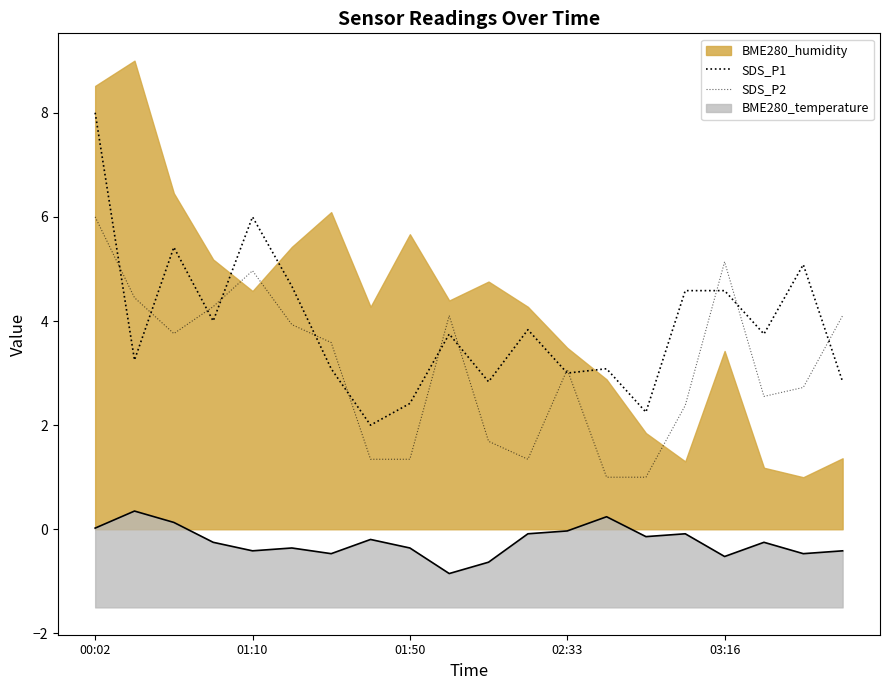

What is the approximate value of SDS_P2 at 19?

4.1